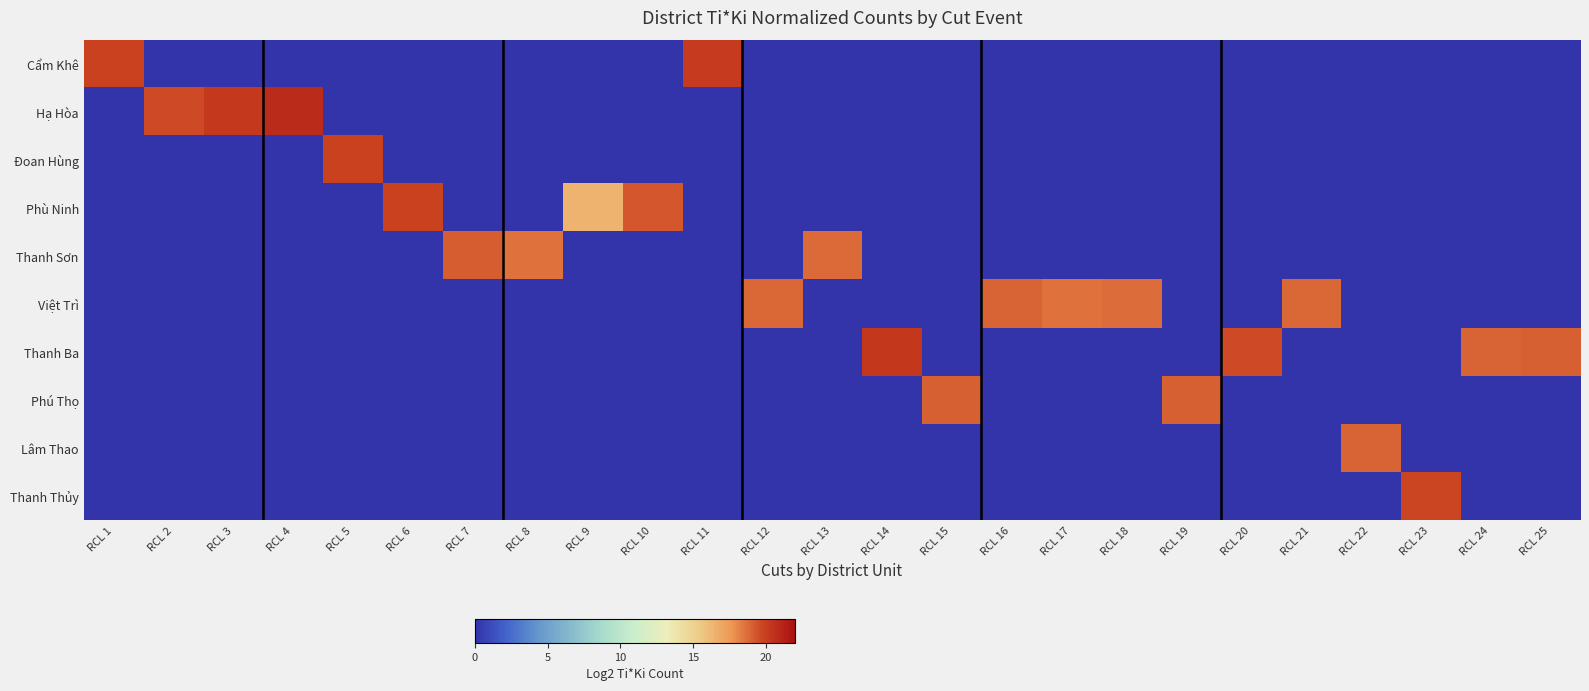

At which category does the chart reach its peak across all series?

RCL 4